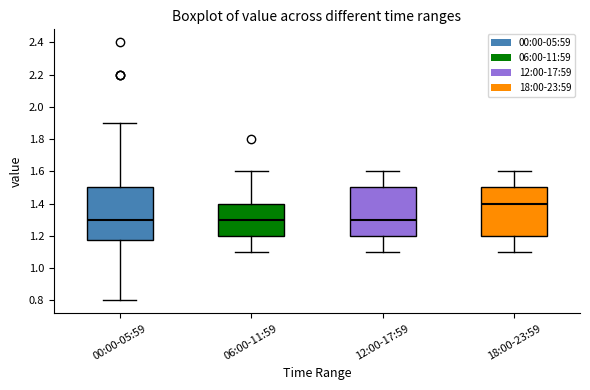

Which box has the highest median line?

18:00-23:59